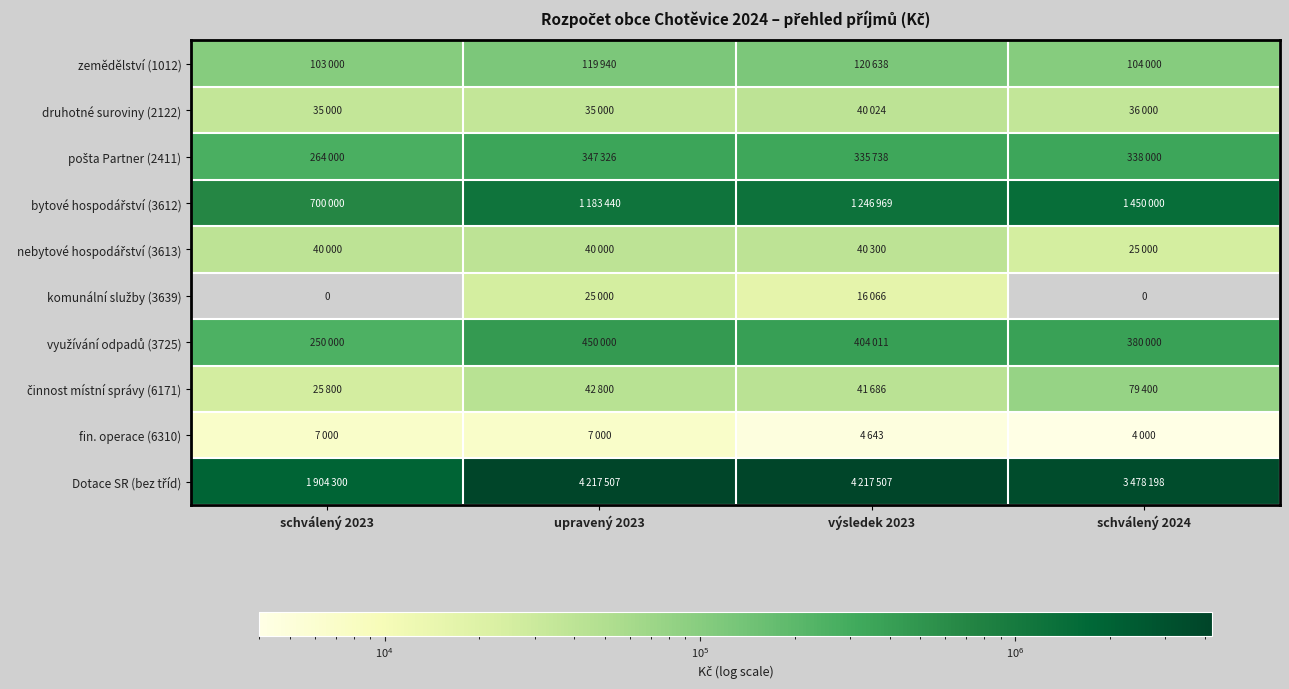

Count the number of categories in the chart.

4